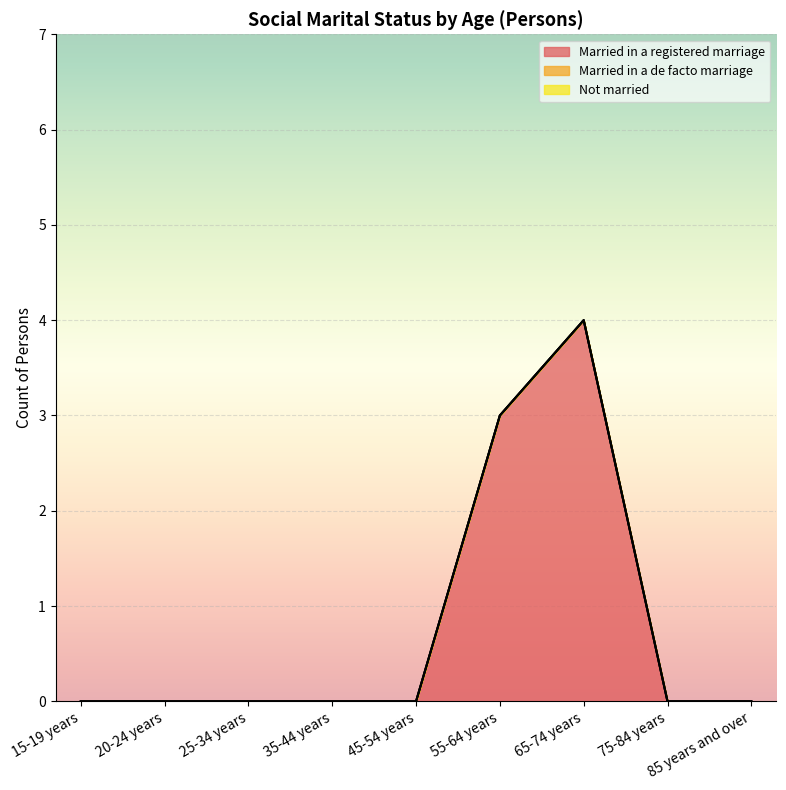

How many lines are shown in the chart?

3